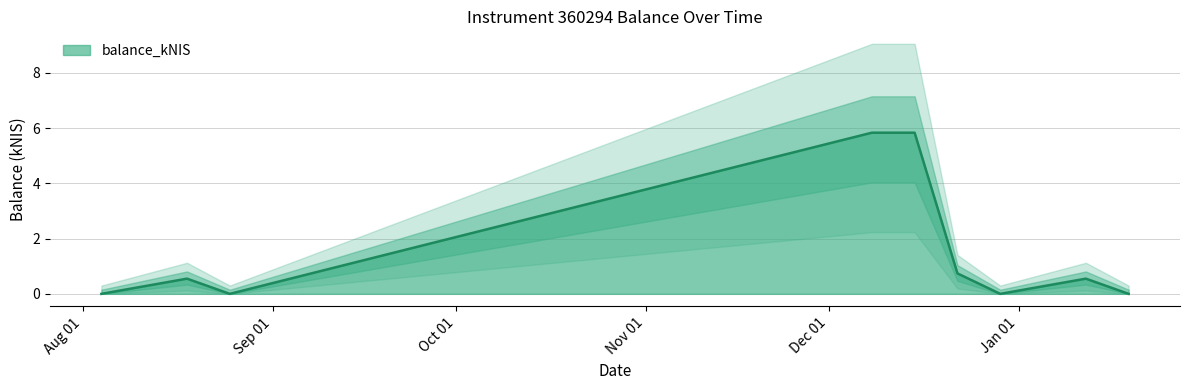

What is the average value?

1.5